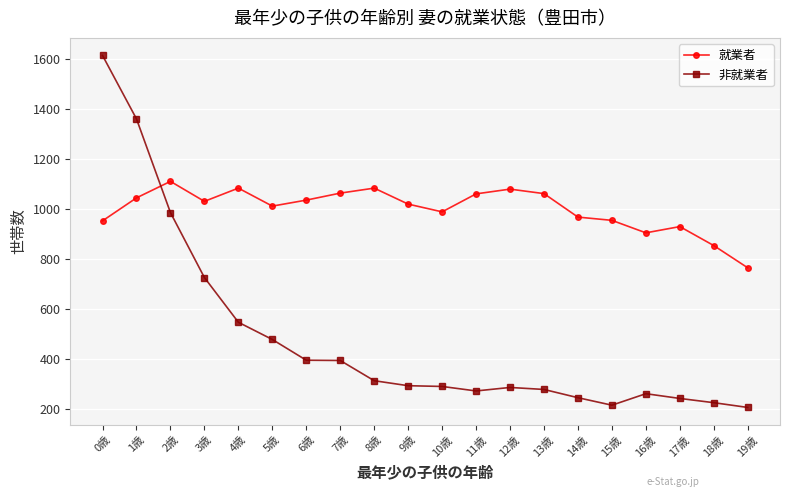

What position from the left is 9歳?

10